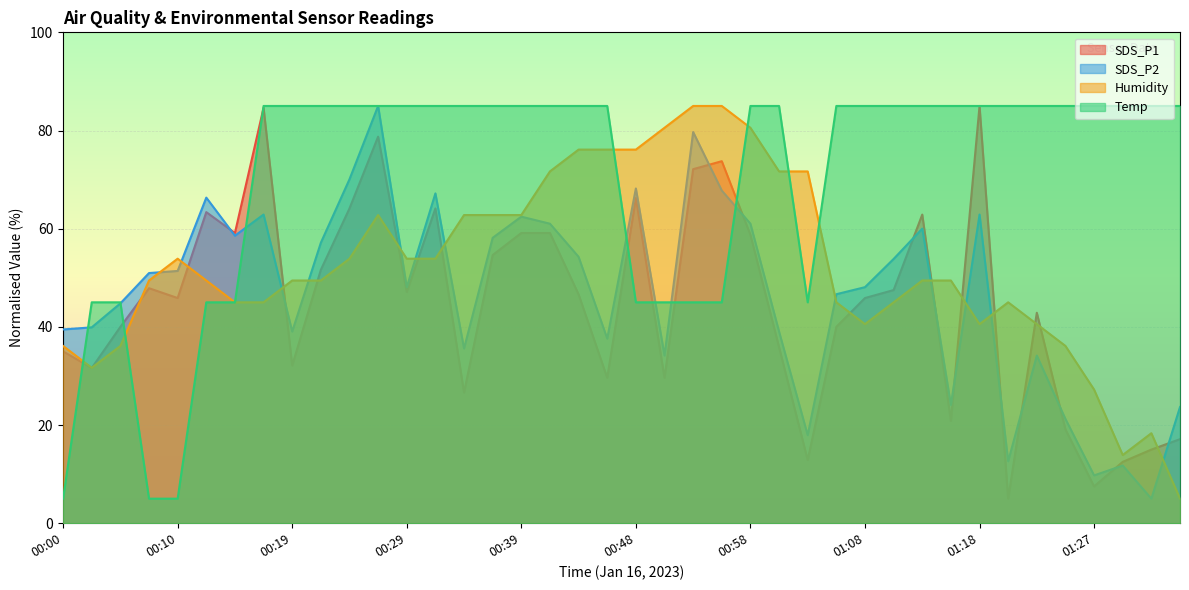

Reading left to right, what are all the values shown in this chart?

SDS_P1: 35.0	31.6	40.0	47.9	45.9	63.4	59.1	84.6	32.1	51.6	64.1	78.8	47.1	64.1	26.6	54.6	59.1	59.1	46.6	29.6	66.2	29.6	72.1	73.8	58.8	35.9	12.9	40.0	45.9	47.5	62.9	20.9	85.0	5.0	42.9	19.1	7.5	12.5	15.0	17.1
SDS_P2: 39.5	39.9	44.8	51.0	51.4	66.3	58.6	62.9	39.0	57.1	70.1	85.0	48.1	67.2	35.6	58.1	62.5	61.0	54.3	37.6	68.2	34.2	79.7	67.8	61.0	39.0	17.9	46.7	48.1	53.8	60.0	24.1	62.9	12.6	34.2	21.2	9.7	11.8	5.0	23.7
Humidity: 36.1	31.7	36.1	49.4	53.9	49.4	45.0	45.0	49.4	49.4	53.9	62.8	53.9	53.9	62.8	62.8	62.8	71.7	76.1	76.1	76.1	80.6	85.0	85.0	80.6	71.7	71.7	45.0	40.6	45.0	49.4	49.4	40.6	45.0	40.6	36.1	27.2	13.9	18.3	5.0
Temp: 5.0	45.0	45.0	5.0	5.0	45.0	45.0	85.0	85.0	85.0	85.0	85.0	85.0	85.0	85.0	85.0	85.0	85.0	85.0	85.0	45.0	45.0	45.0	45.0	85.0	85.0	45.0	85.0	85.0	85.0	85.0	85.0	85.0	85.0	85.0	85.0	85.0	85.0	85.0	85.0